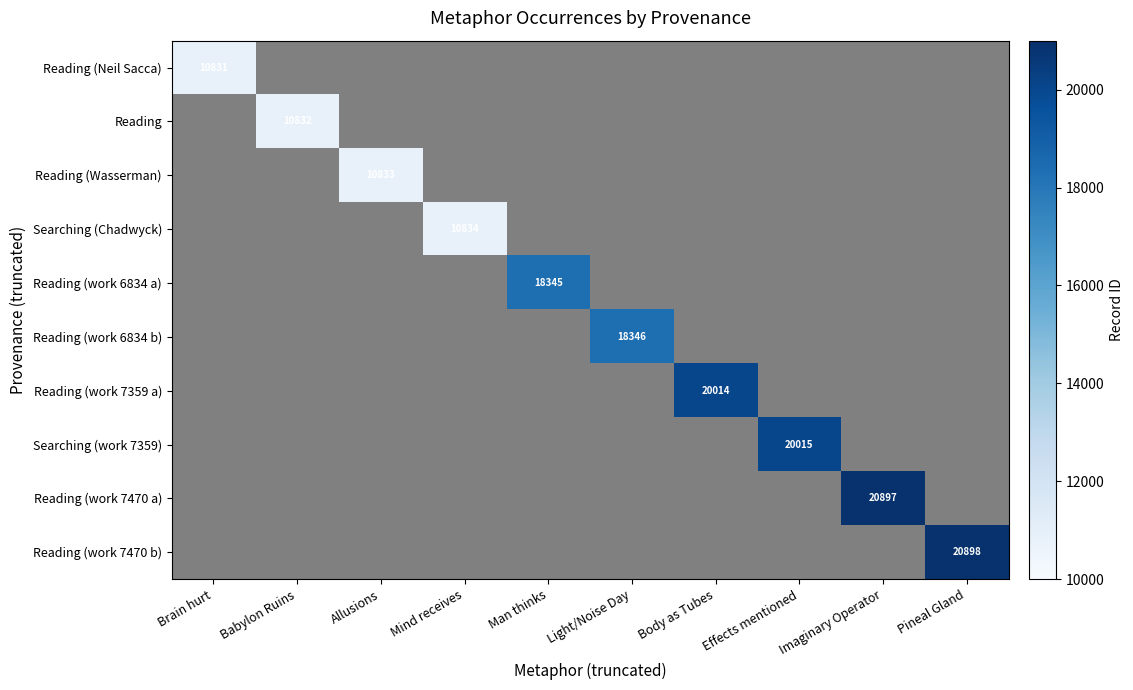

How many positive values does the Reading (work 6834 b) series have?

1